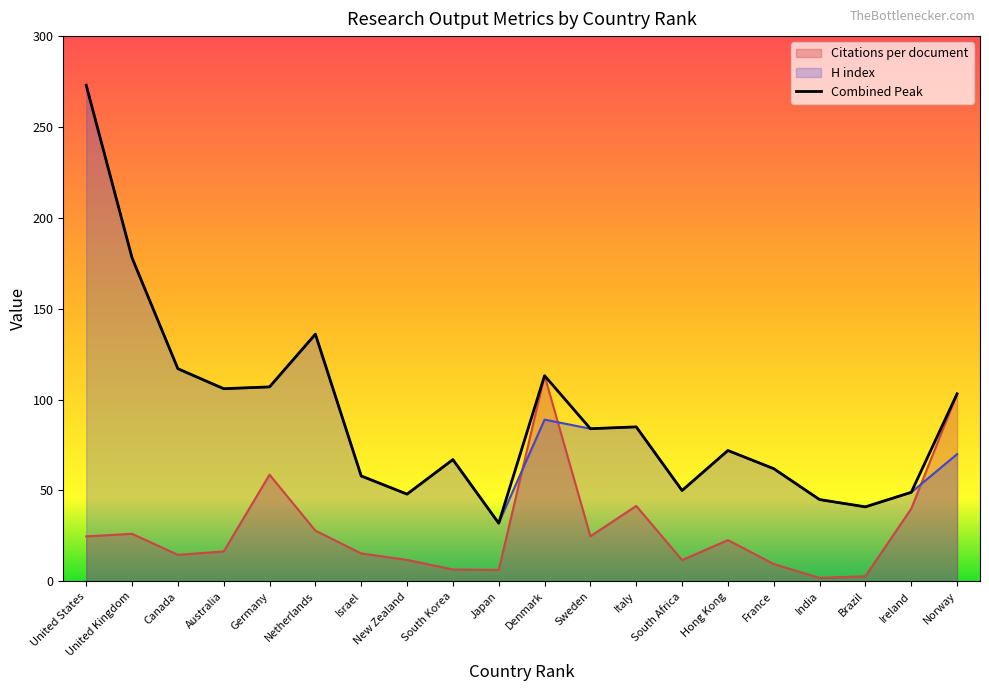

What is the label of the 12th point from the left?

Sweden